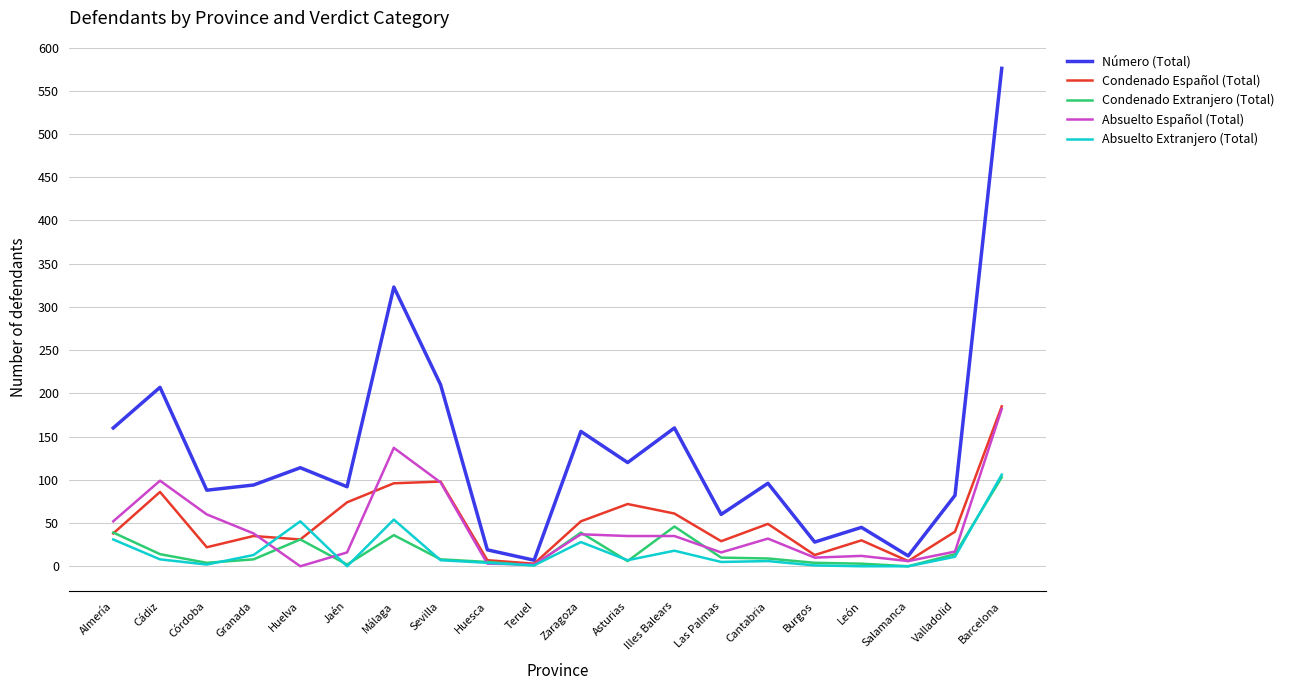

The Número (Total) series shows 311 at Barcelona. True or false?

False